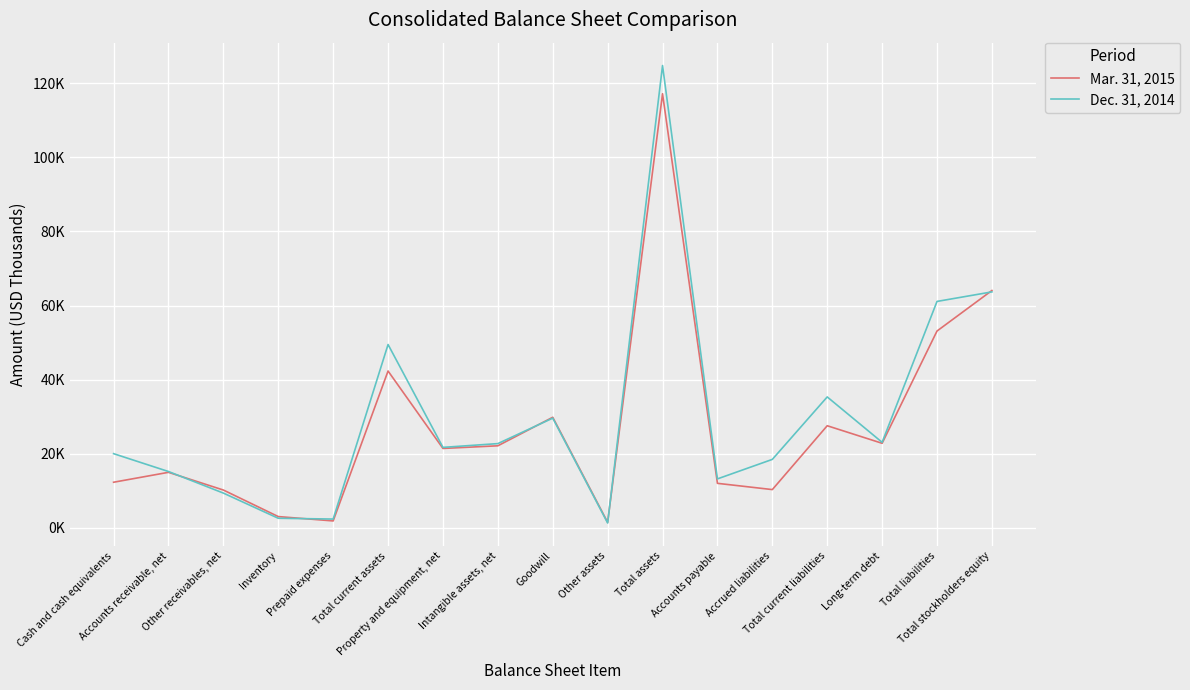

Is the value of Dec. 31, 2014 at Other receivables, net greater than the value of Mar. 31, 2015 at Property and equipment, net?

No